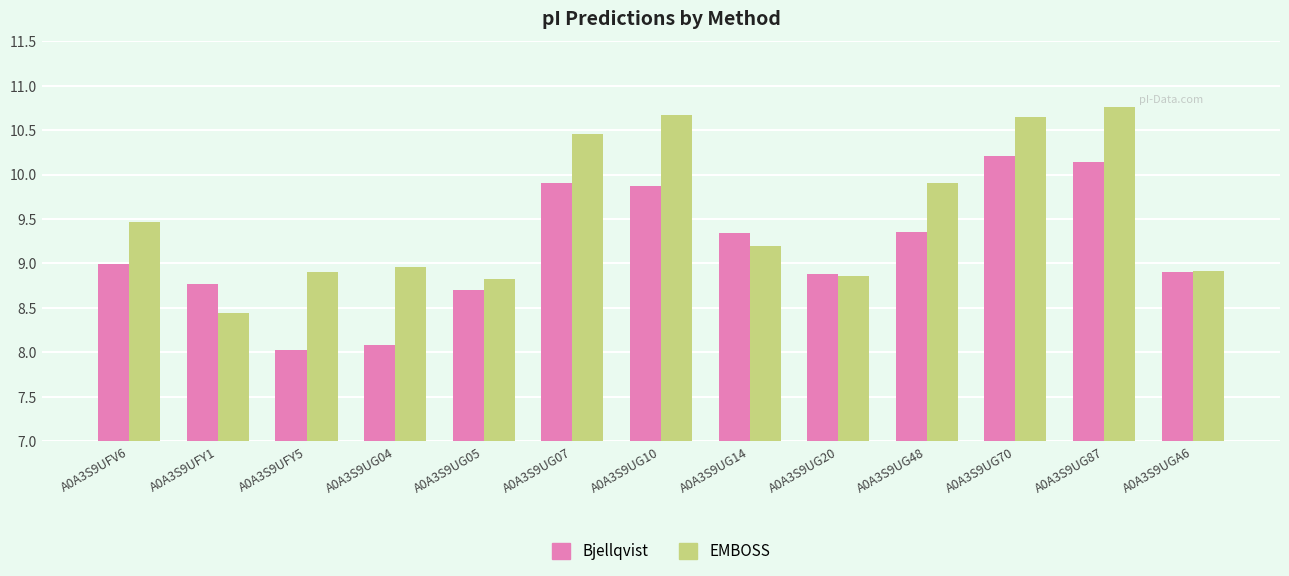

Which series changed the most between A0A3S9UG05 and A0A3S9UG48?

EMBOSS